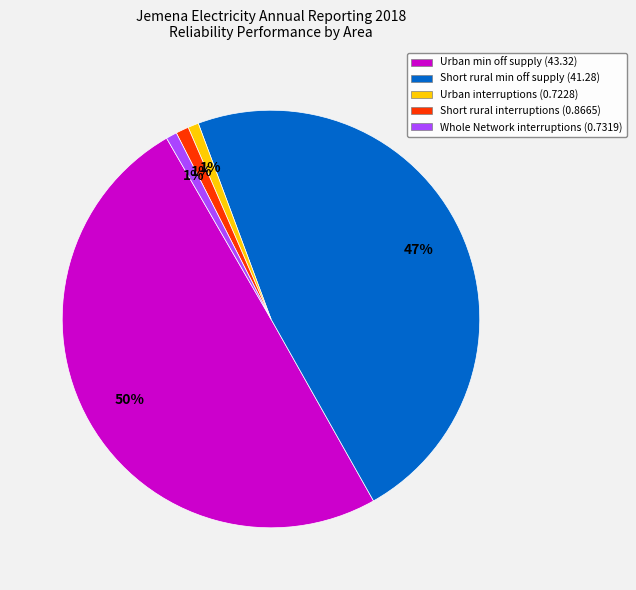

Combined, do Short rural interruptions (0.8665) and Urban min off supply (43.32) account for over 50%?

Yes